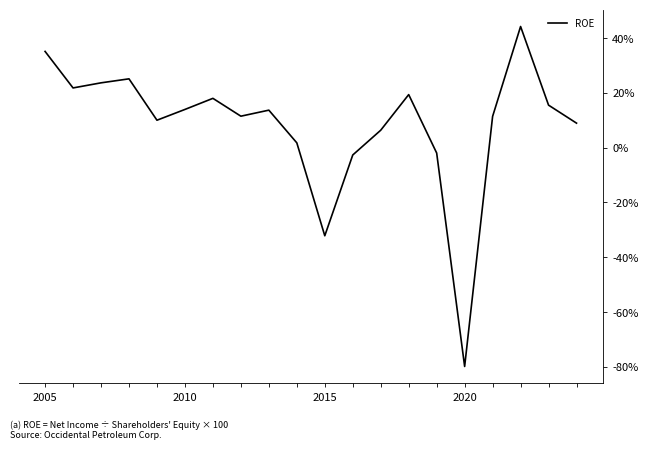

Does the chart have visible grid lines?

No